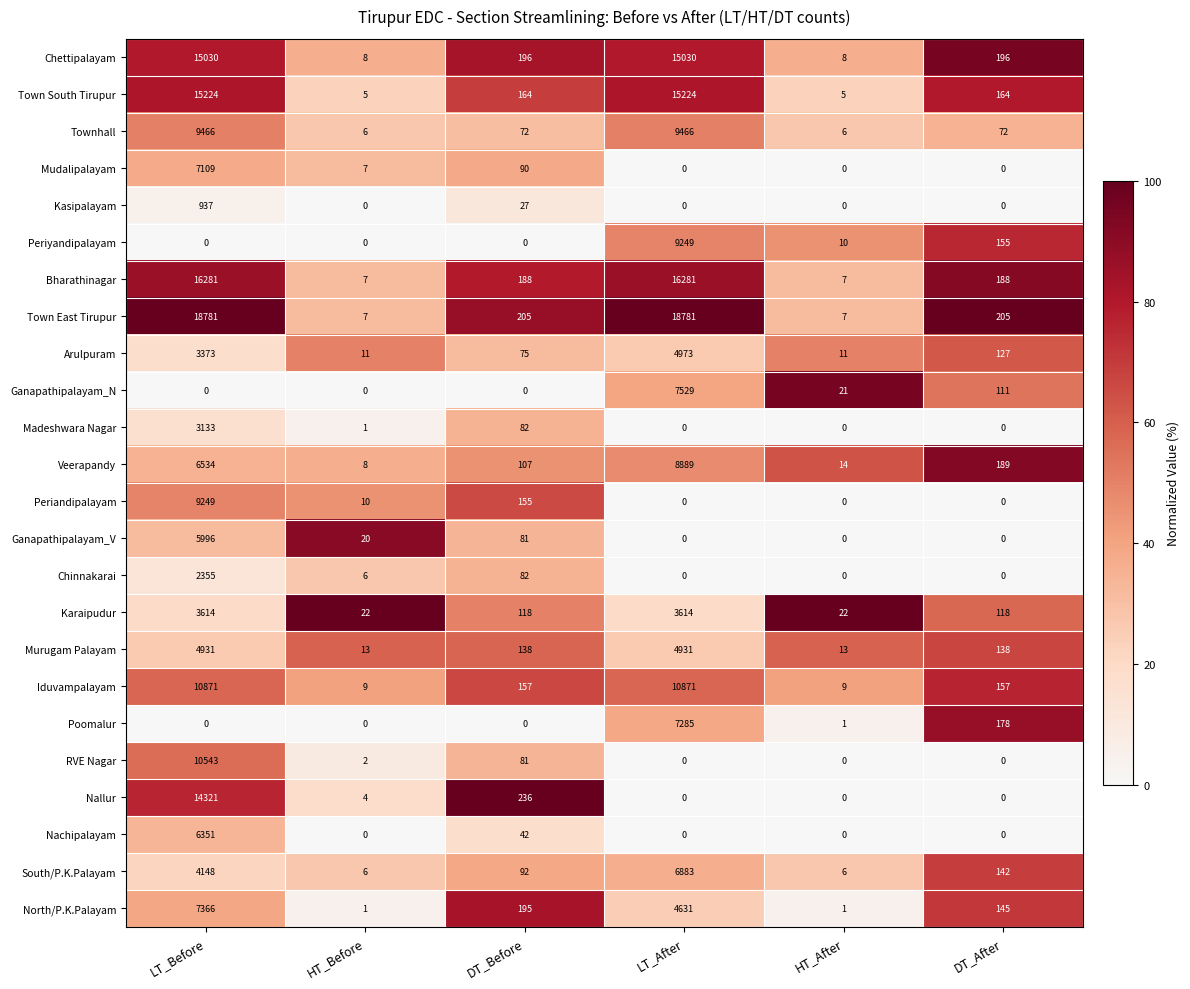

What is the total value across all series at LT_After?

143637